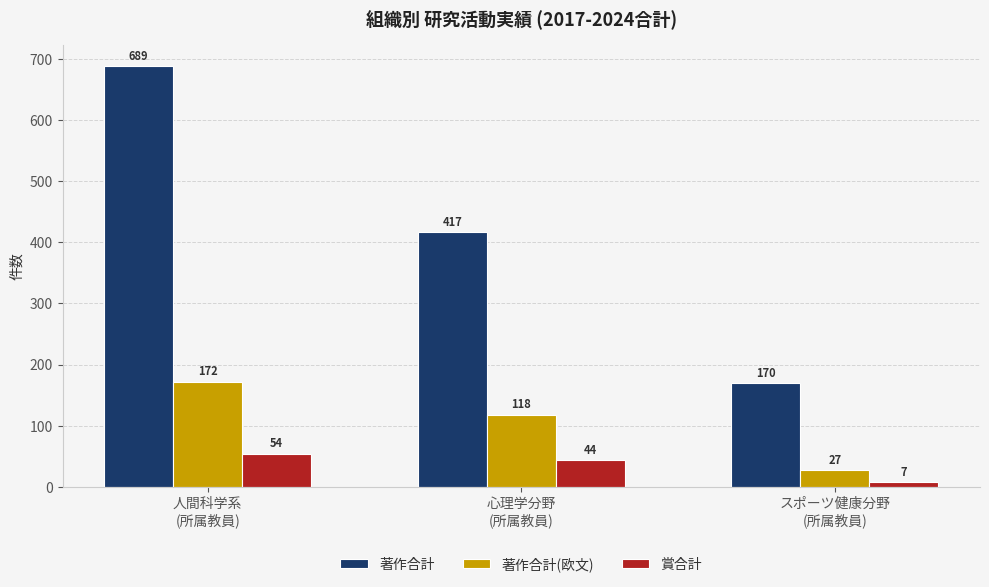

What is the value of the 著作合計 bar at the 3rd from the left?

170